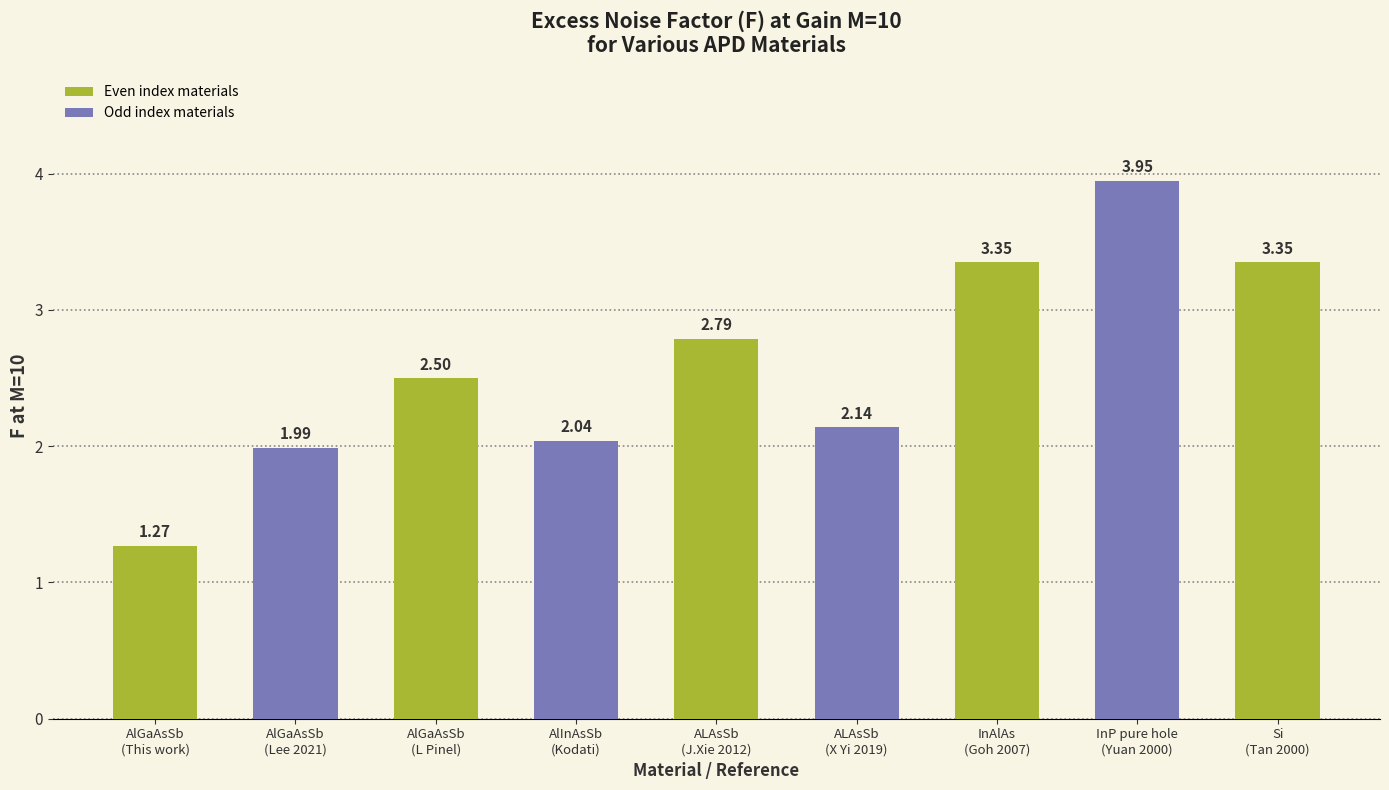

The value at Si
(Tan 2000) is 5.5. True or false?

False